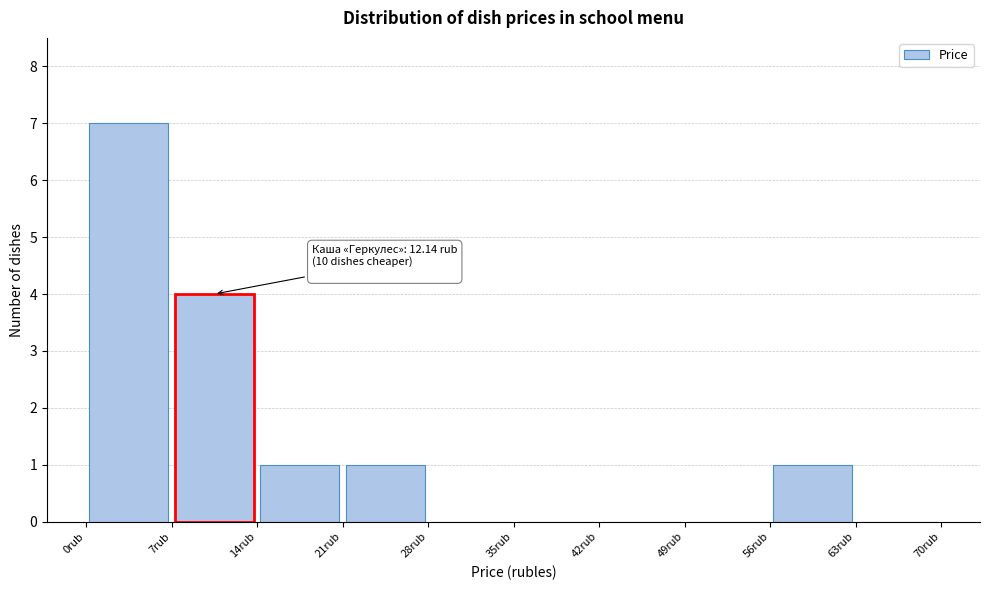

Over which range of the x-axis is the bar tallest?

0 to 7